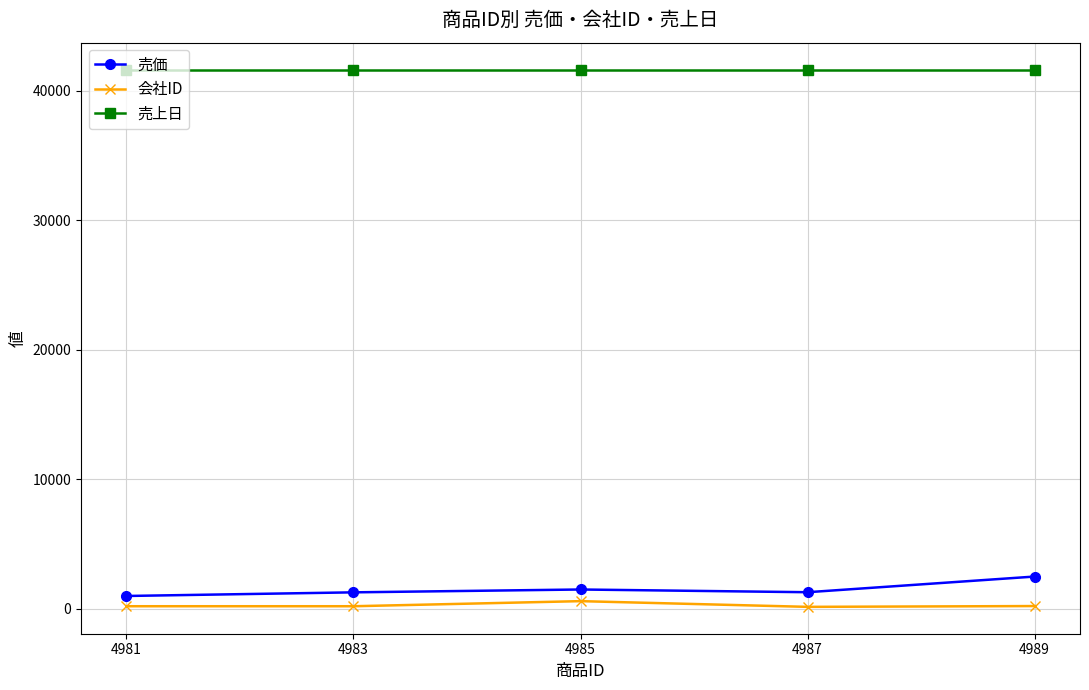

Rank the series by their maximum value, from lowest to highest.

会社ID, 売価, 売上日